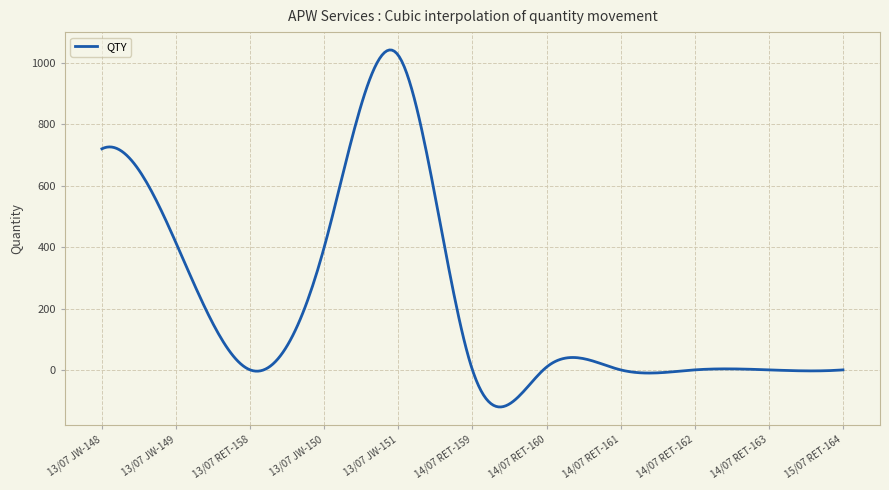

What is the maximum value shown in the chart?

1041.5